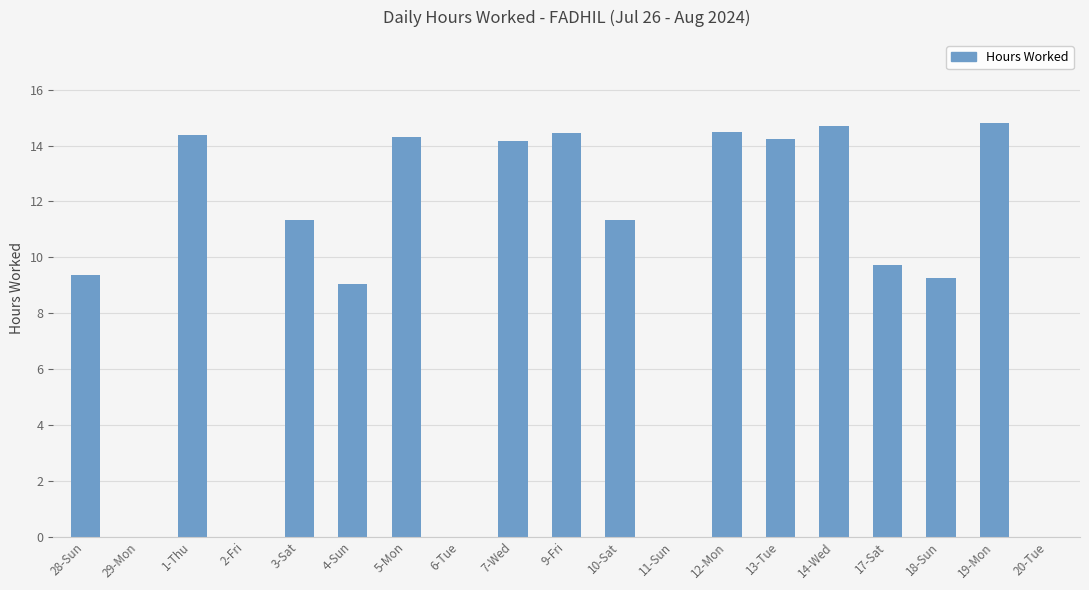

Where is the data nearest to the value 7?

4-Sun